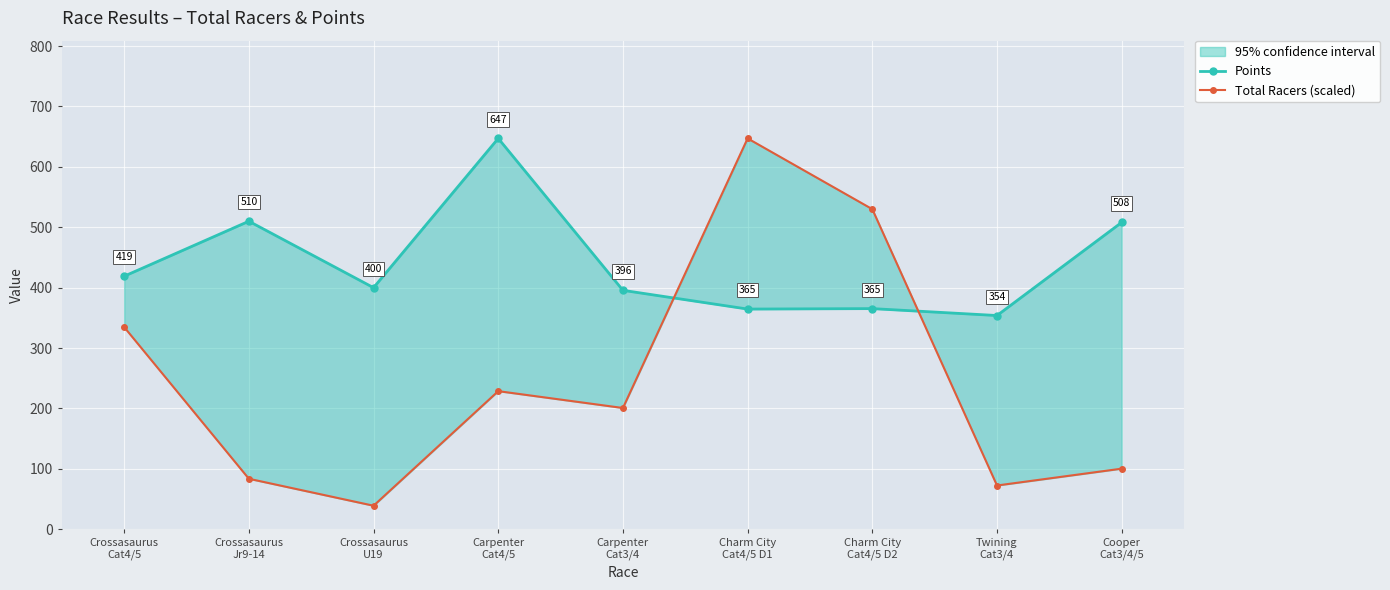

What is the average value of the Points series?

440.4